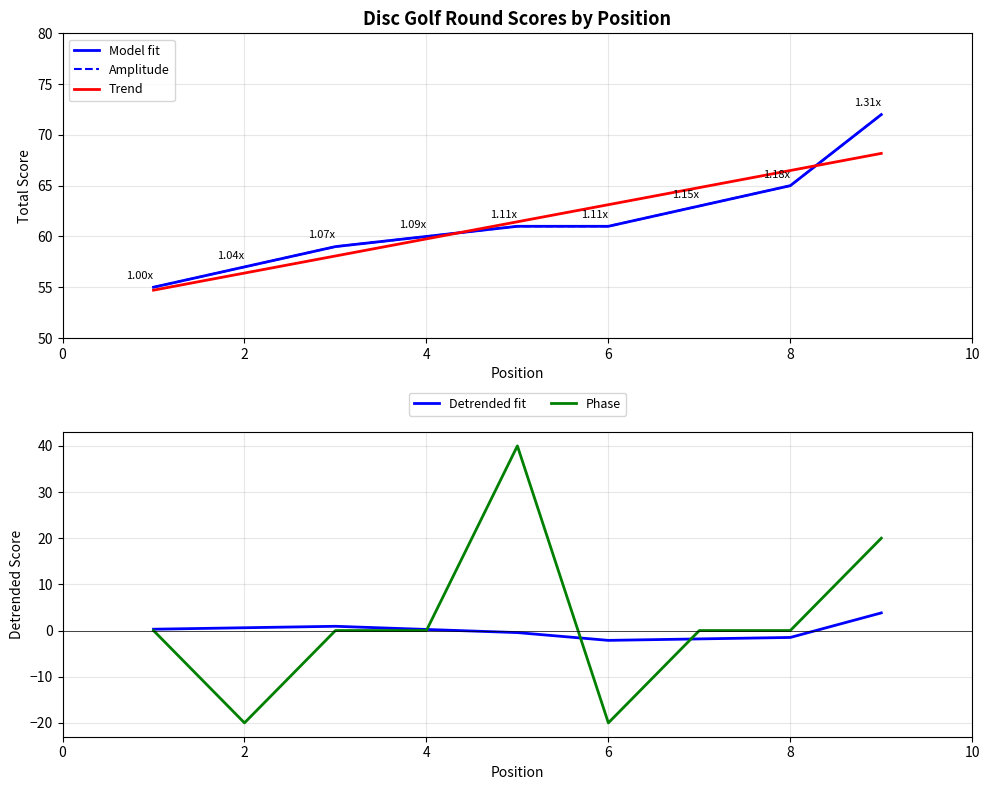

Is this an area chart (filled region under the line)?

No